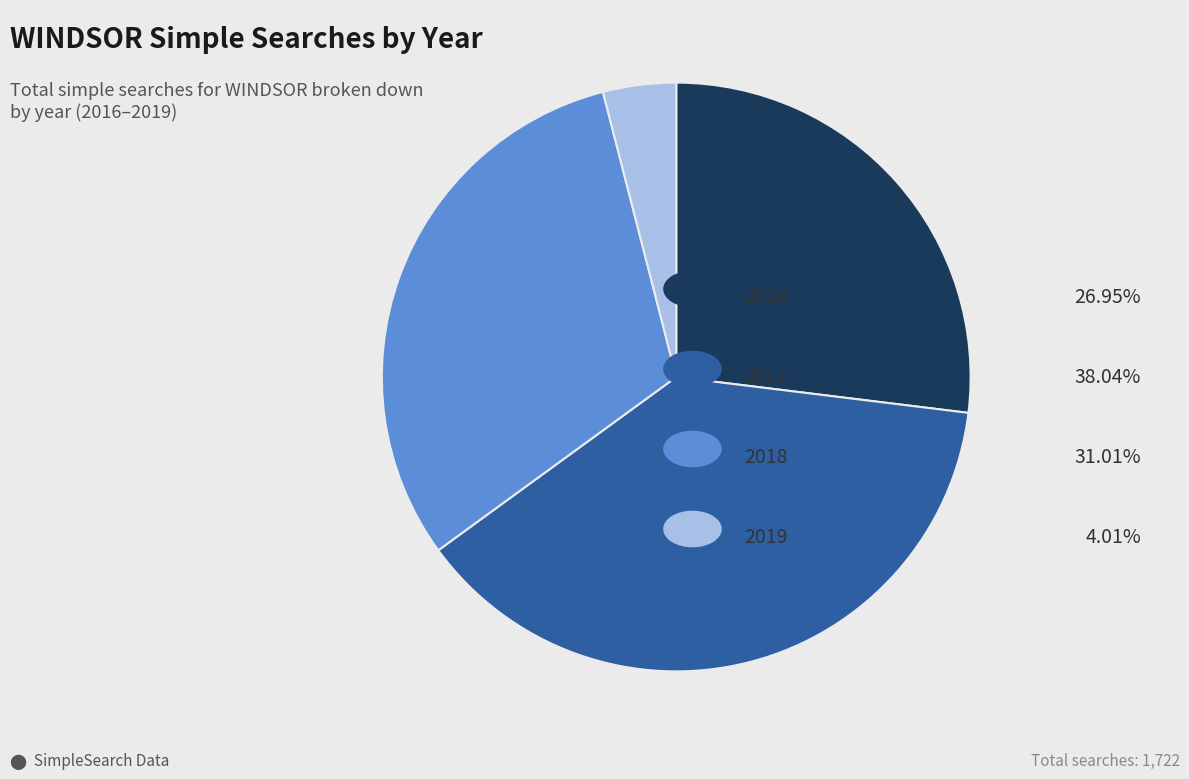

How many slices are in this pie chart?

4